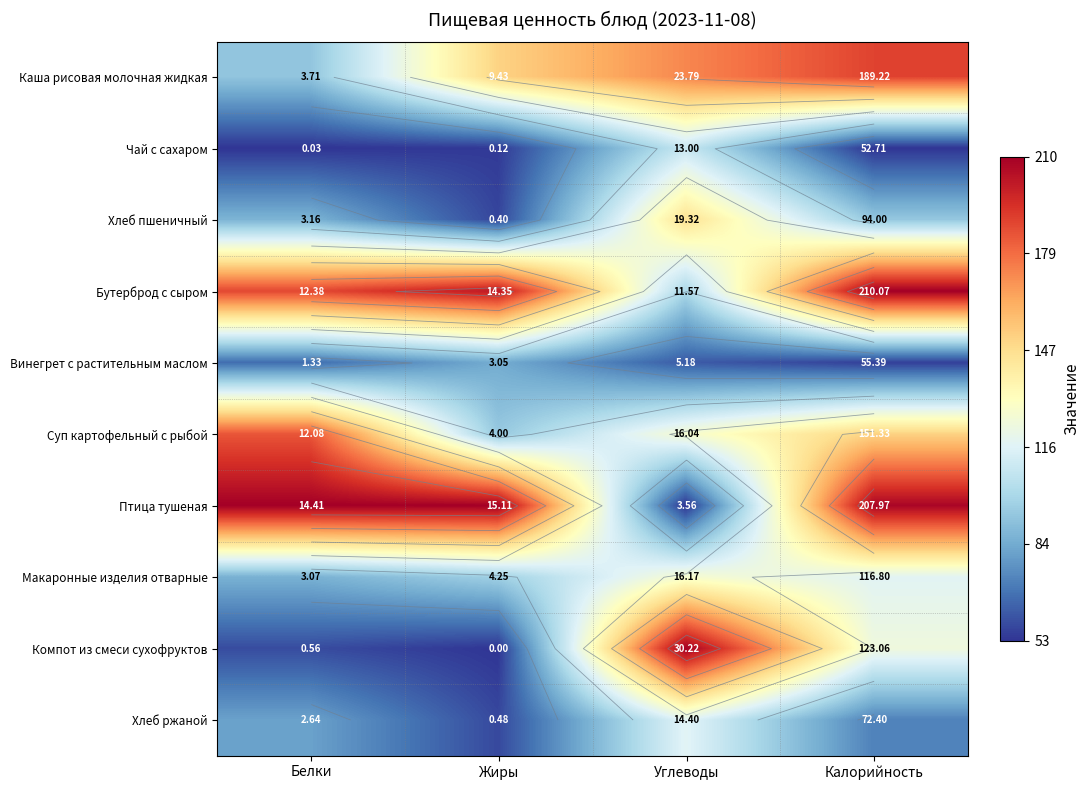

How many series are shown in this chart?

10